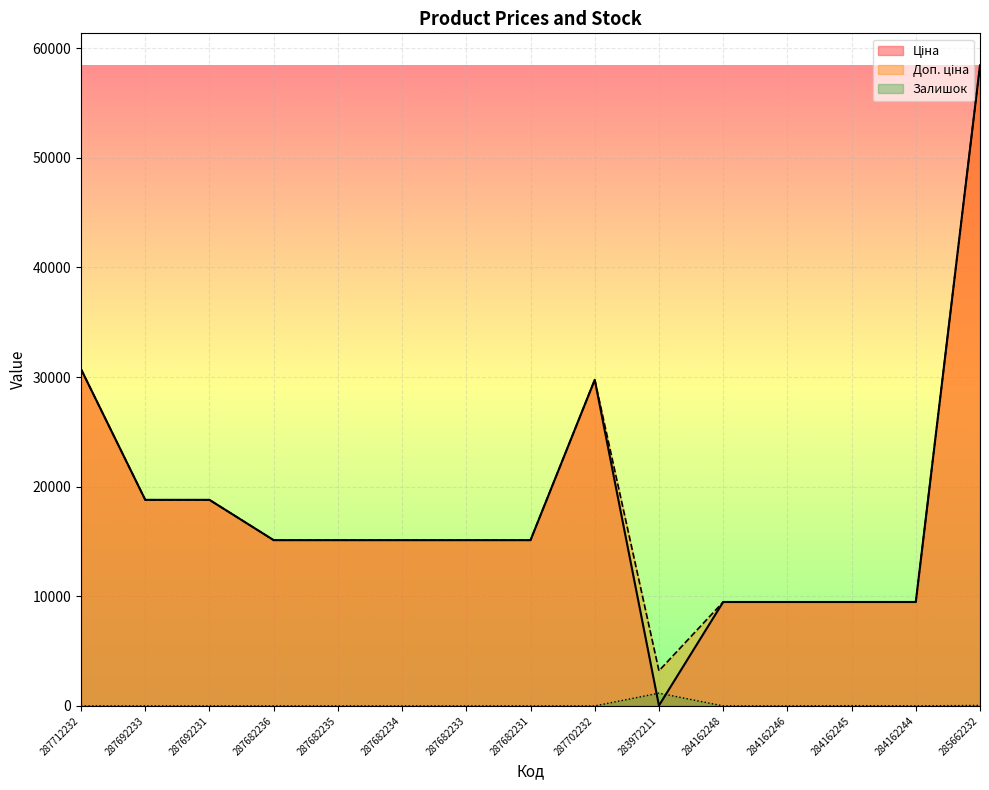

True or false: Ціна and Доп. ціна intersect in this chart.

False